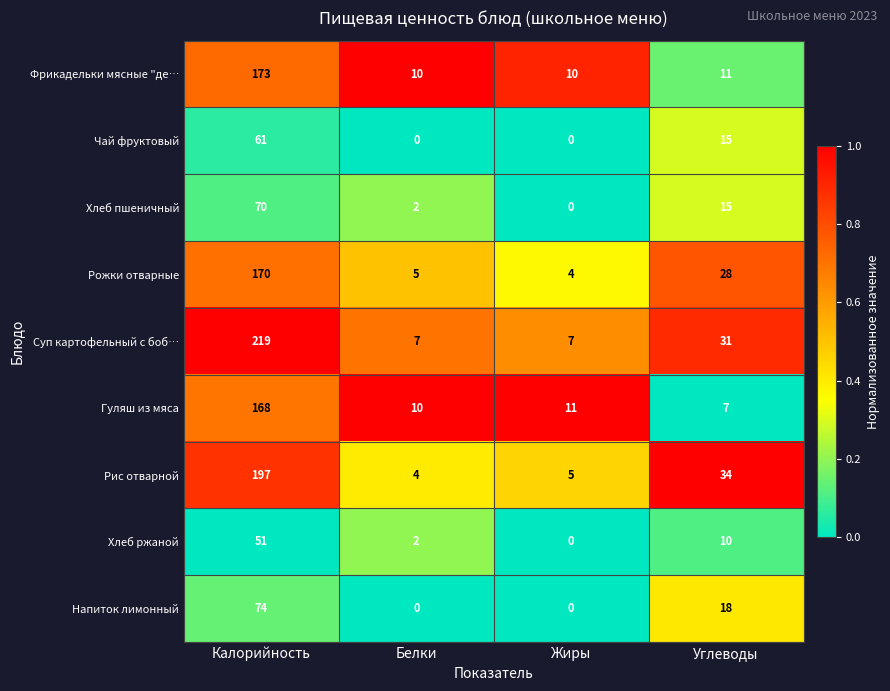

At how many categories does at least one series exceed 0?

4